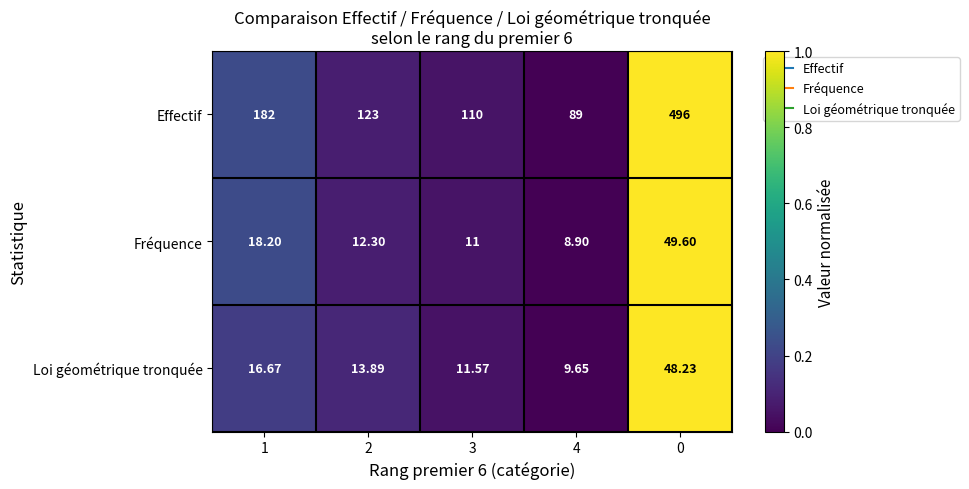

Rank the series by their maximum value, from highest to lowest.

Effectif, Fréquence, Loi géométrique tronquée